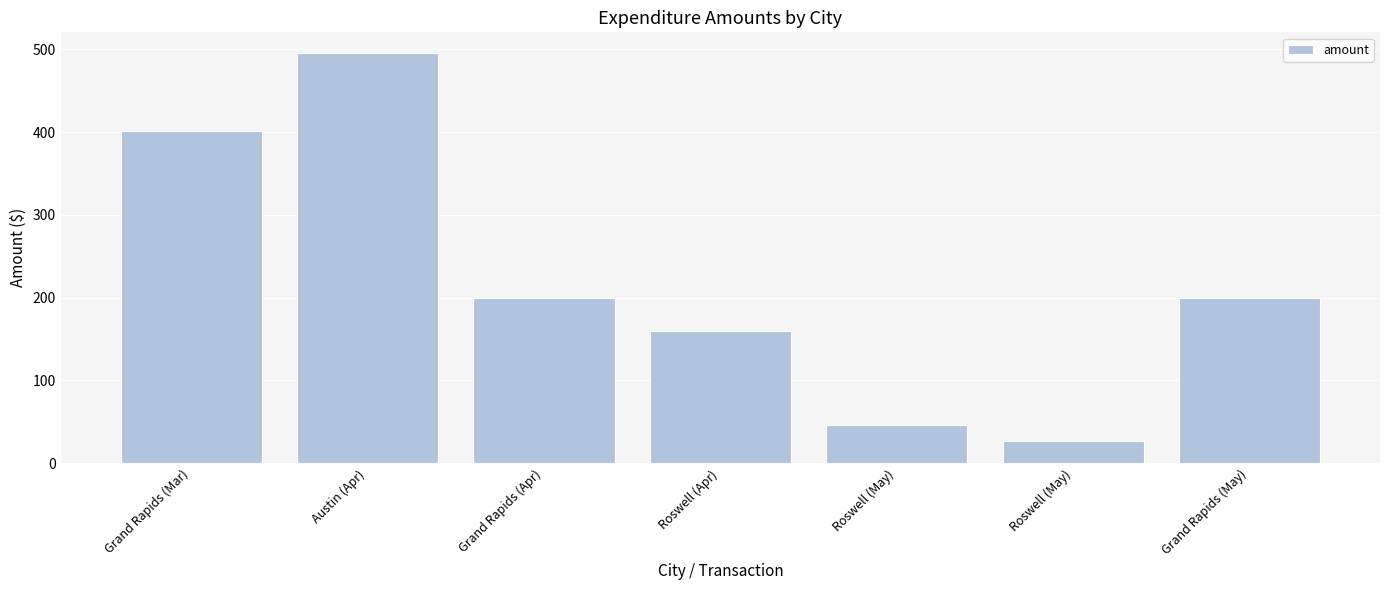

Does the chart contain any negative values?

No